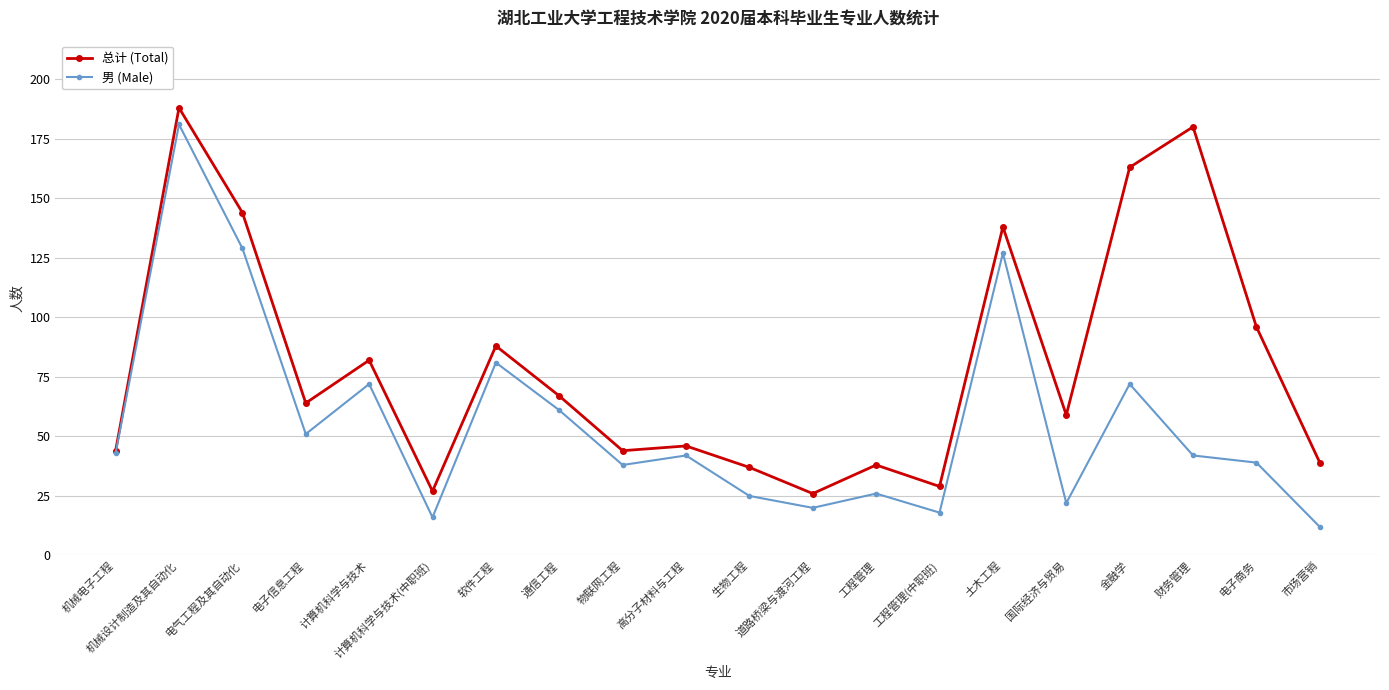

Where is the first local minimum for 男 (Male)?

电子信息工程